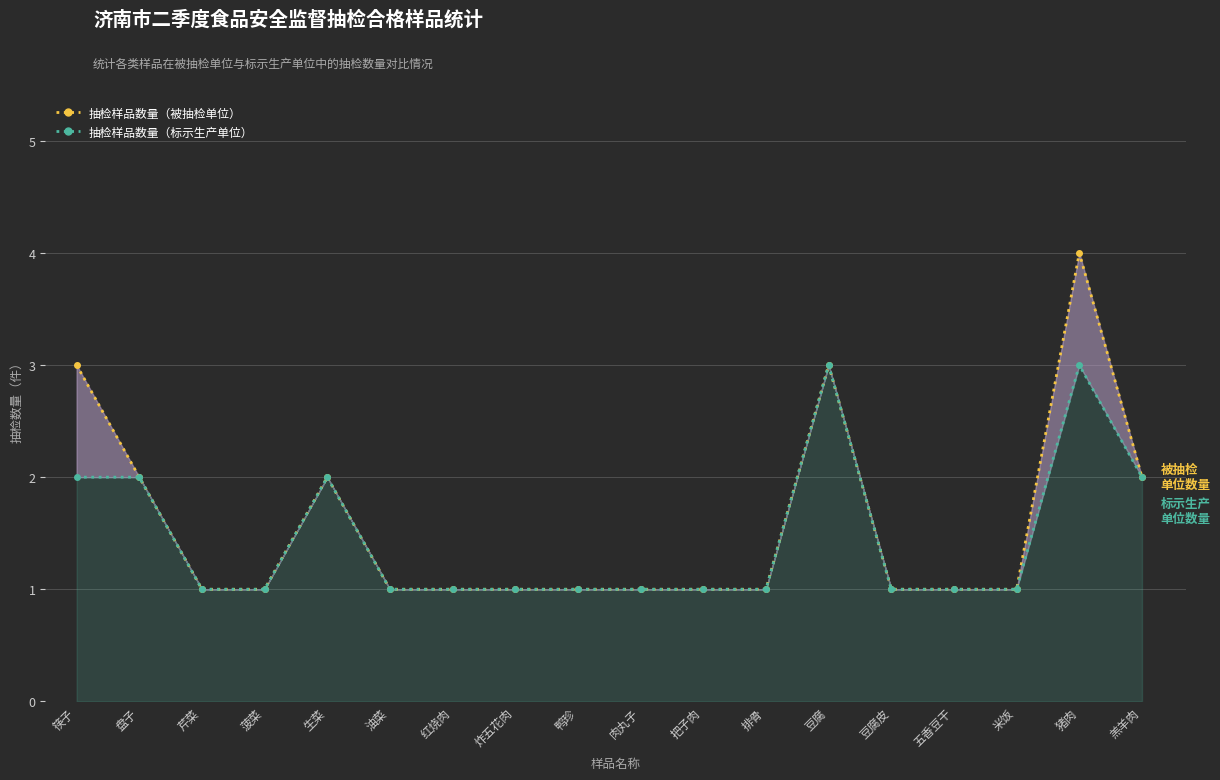

List the series in order of their peak value, lowest first.

抽检样品数量（标示生产单位）, 抽检样品数量（被抽检单位）